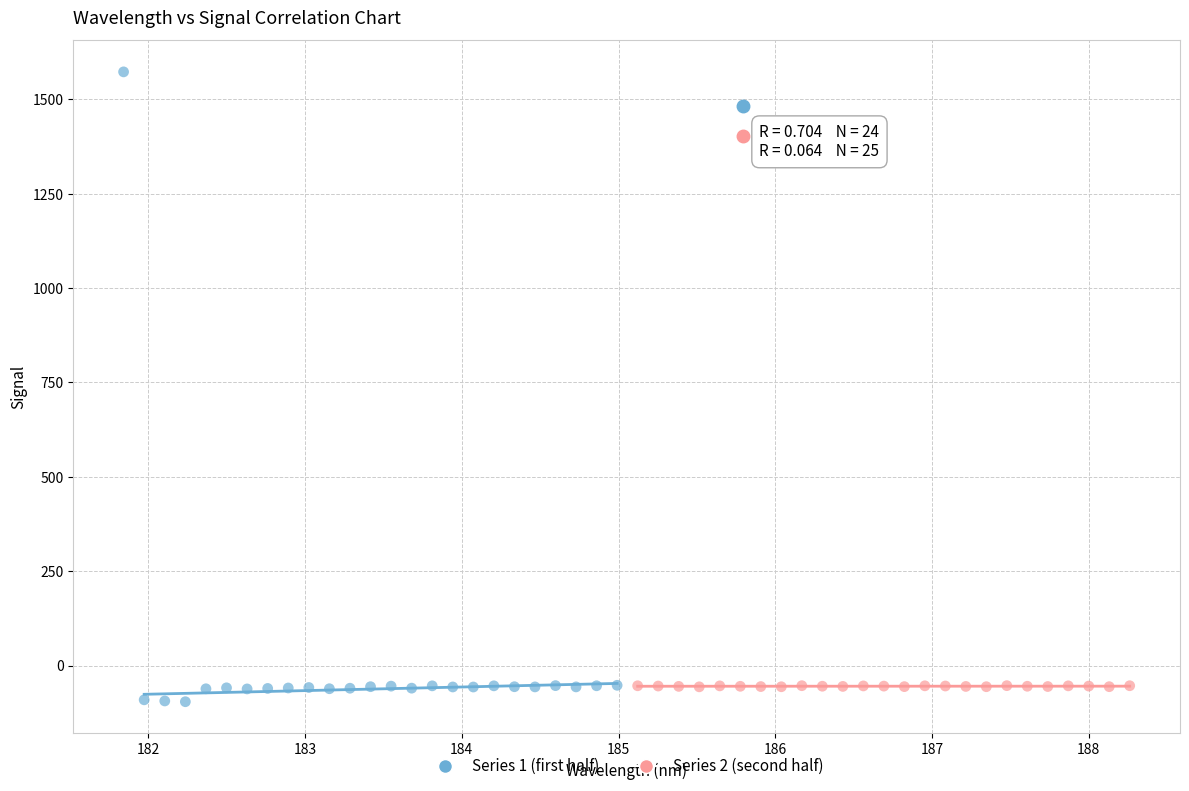

Which series has the widest spread of Y values?

Series 1 (first half)